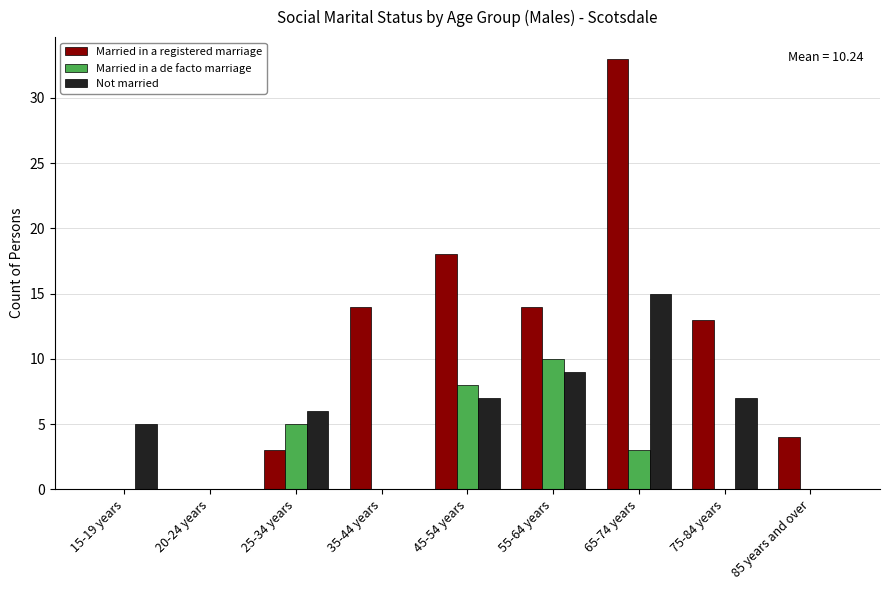

How many groups of bars are there?

9